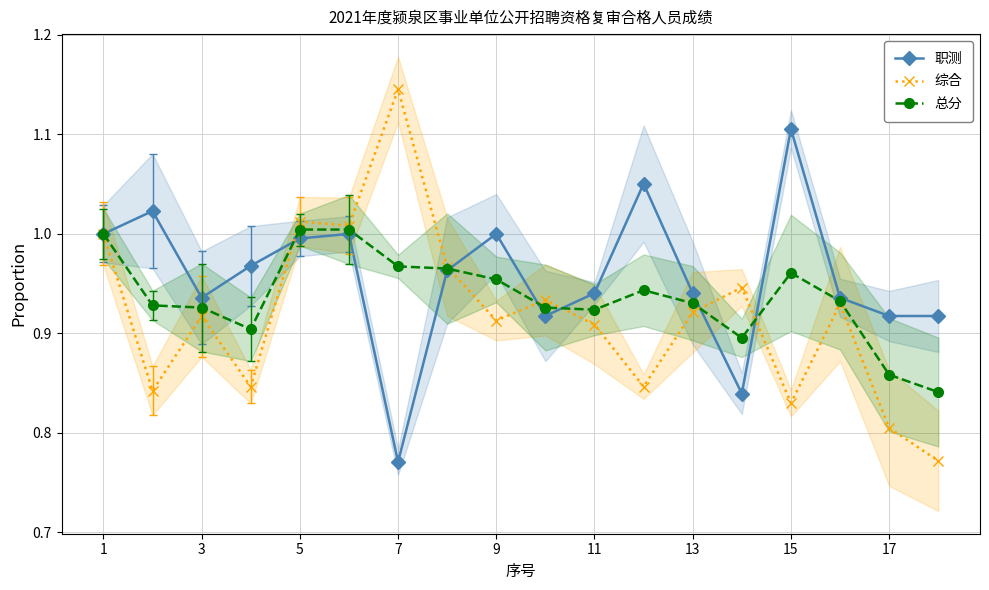

Rank the series by their maximum value, from highest to lowest.

综合, 职测, 总分